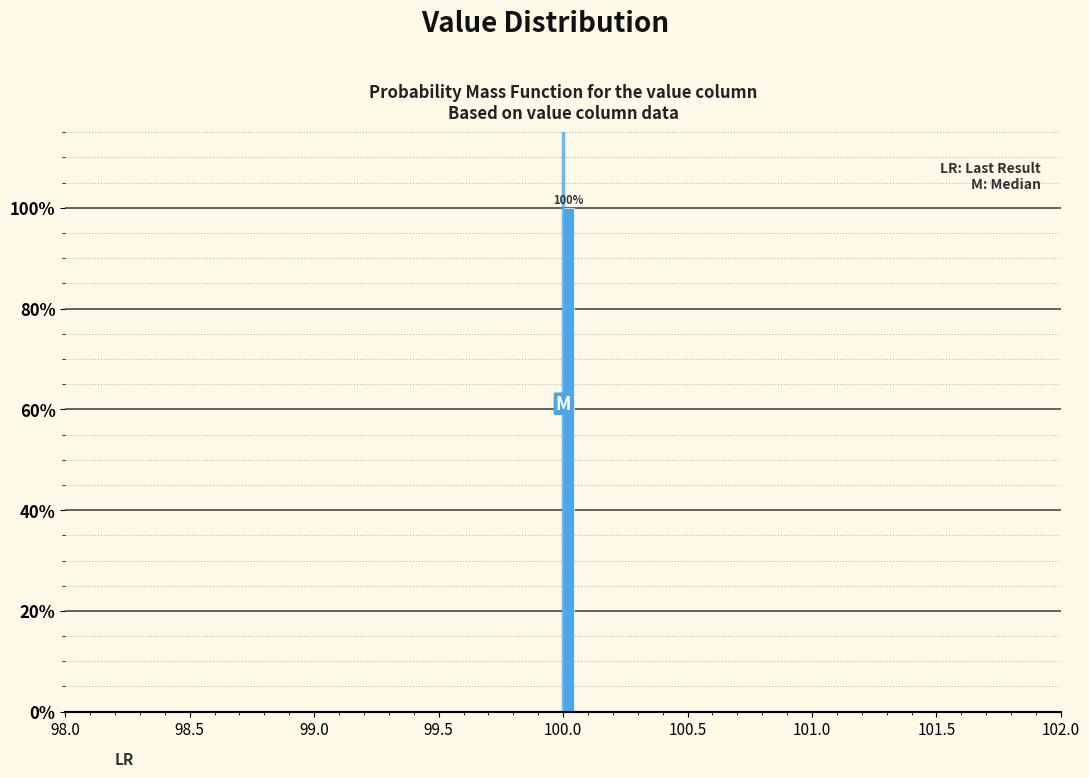

Read against the x-axis, roughly where is the centre of the tallest bar?

100.00